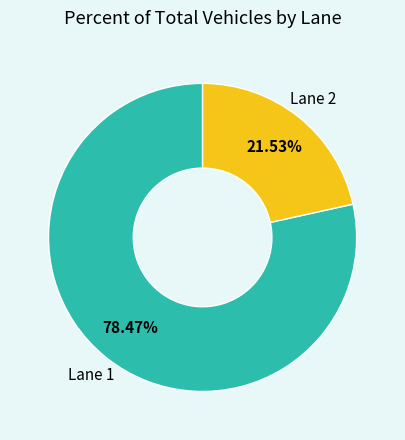

Is there any slice that represents more than half of the pie?

Yes